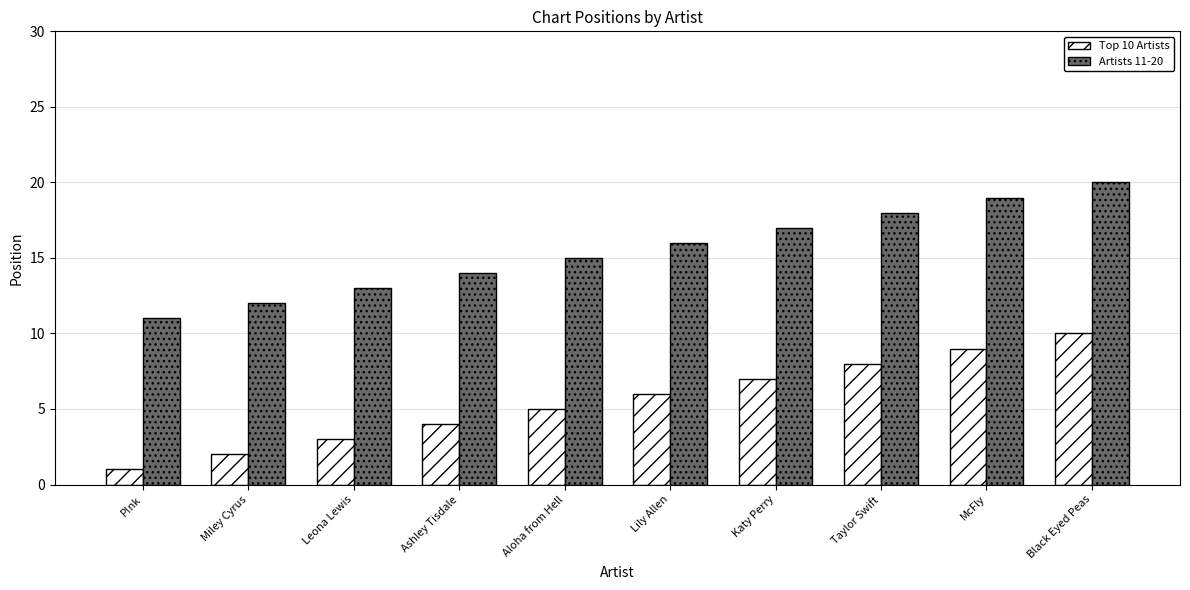

Is the value of Top 10 Artists at Taylor Swift greater than the value of Artists 11-20 at Lily Allen?

No